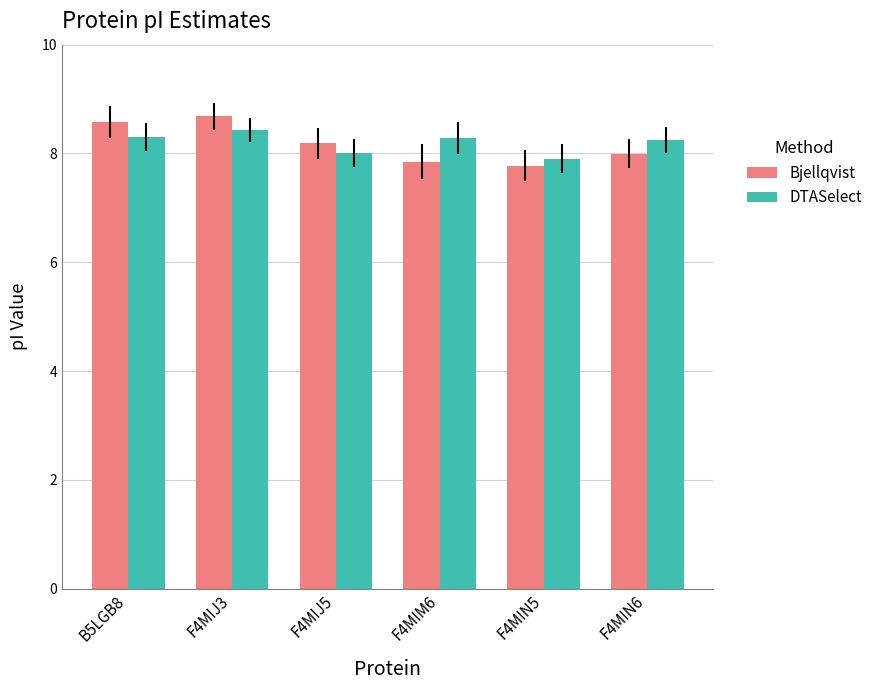

At which label does DTASelect first exceed 8?

B5LGB8